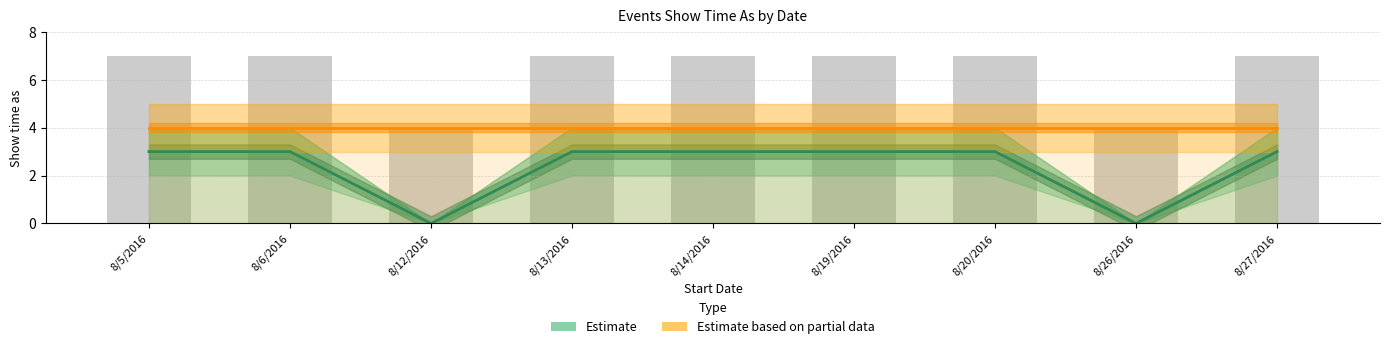

At 8/19/2016, list the series in order from largest to smallest.

Estimate based on partial data, Estimate